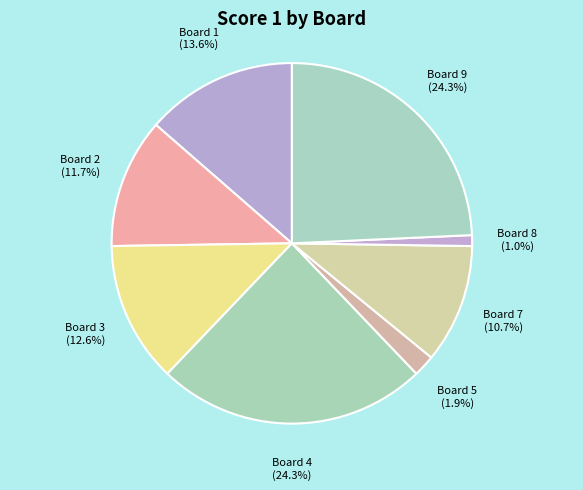

Count the number of slices in the pie.

8